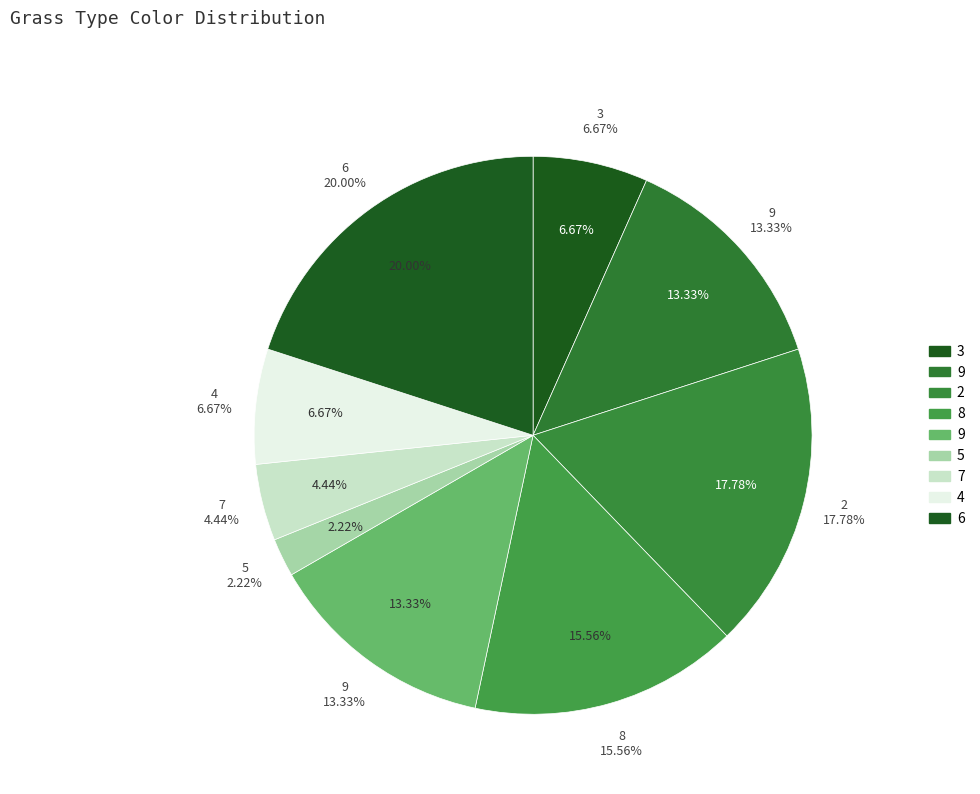

Does 4 account for over 50% of the chart?

No